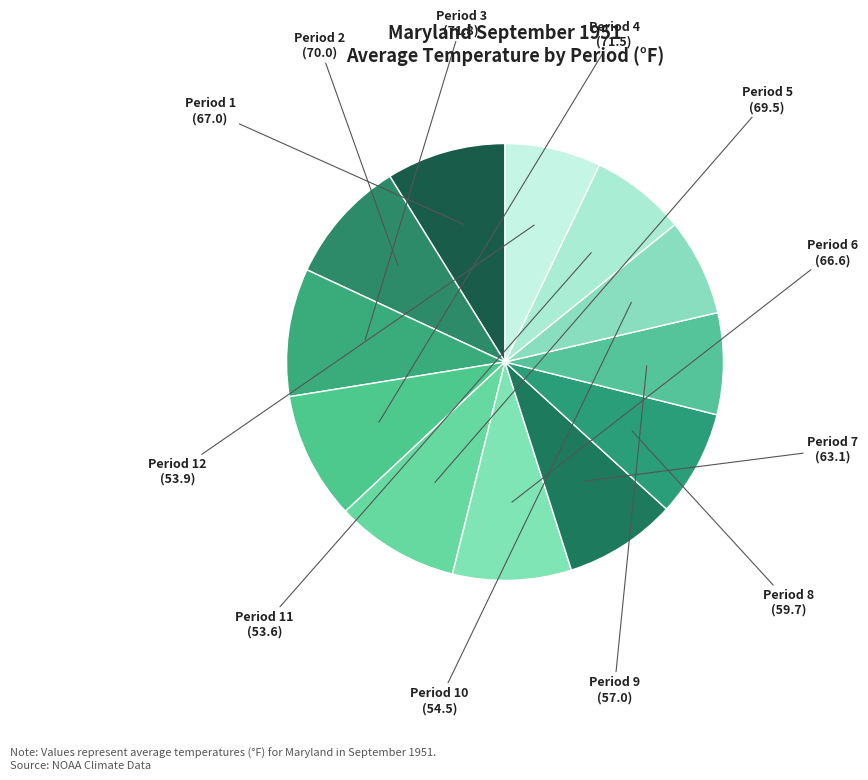

Which slice is the largest?

Period 3